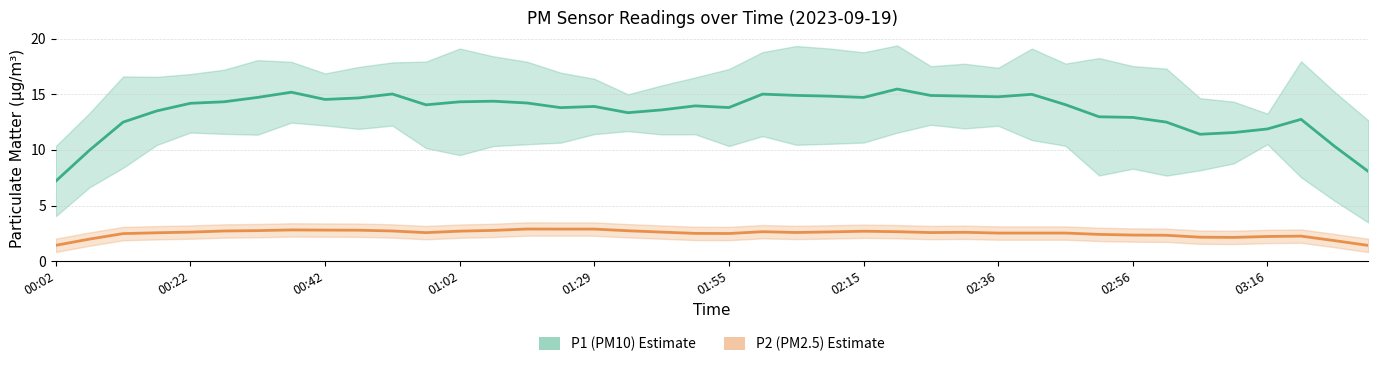

Is it true that P2 (PM2.5) equals 2.5 at 30?

True